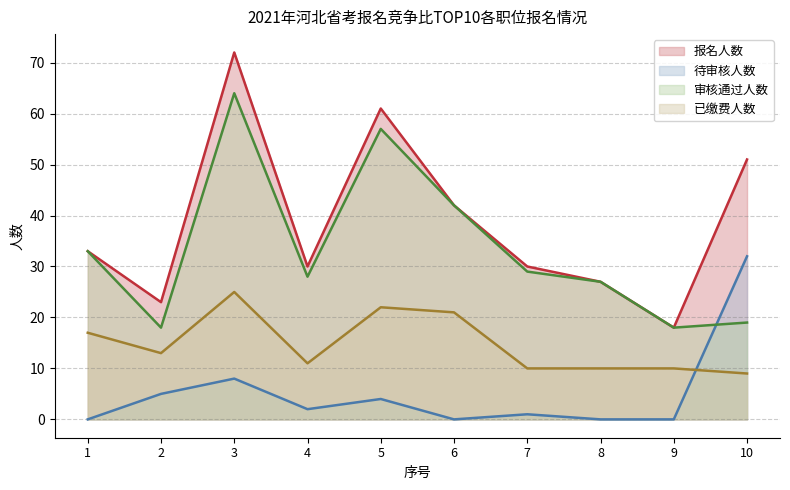

What is the difference between the highest and lowest values at 5?

57